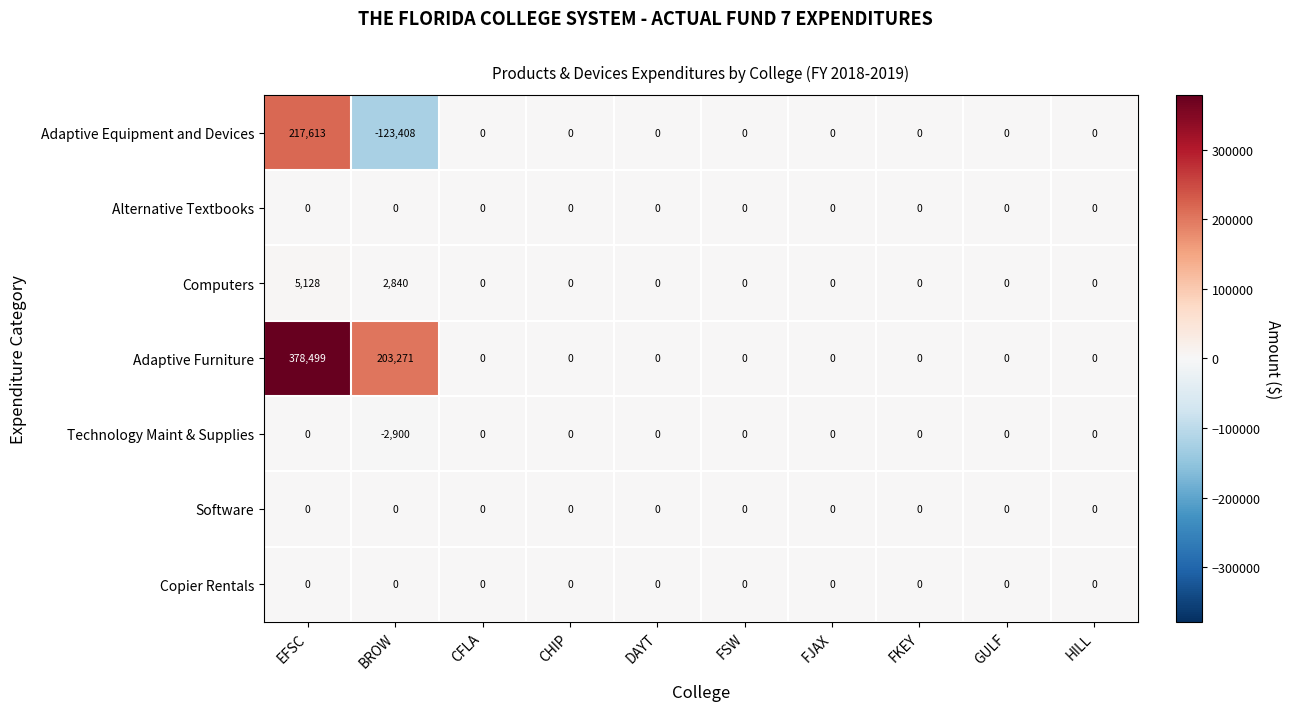

Which series has the largest total across all categories?

Adaptive Furniture